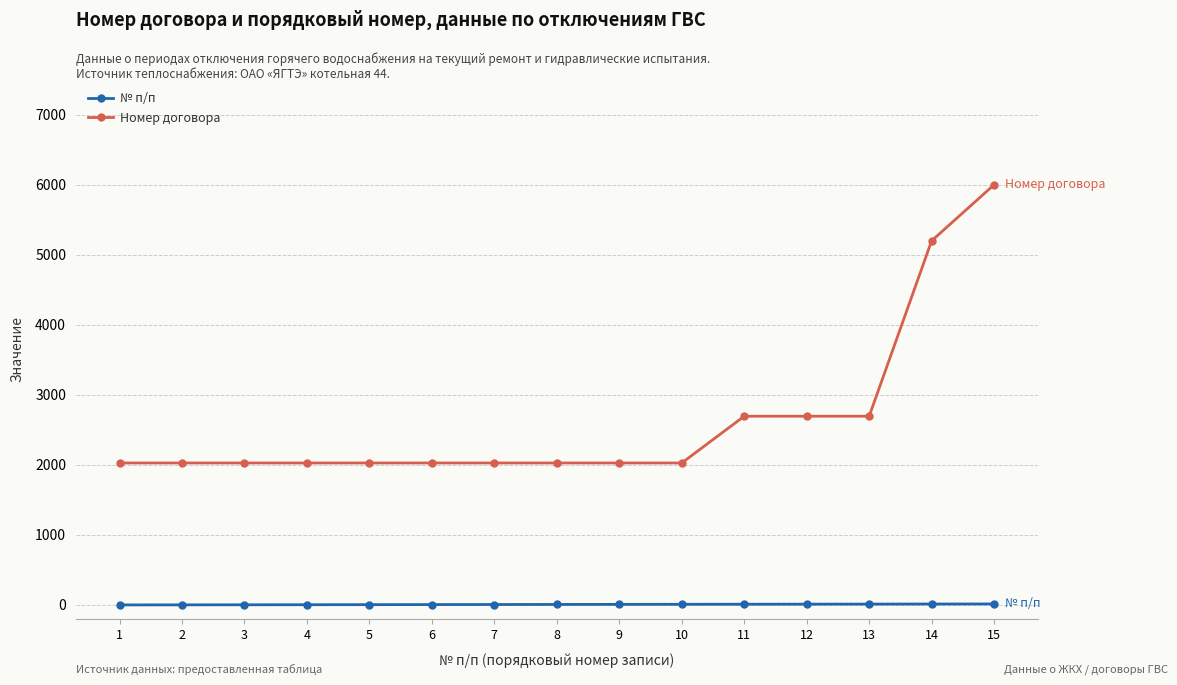

True or false: № п/п and Номер договора cross at least once.

False